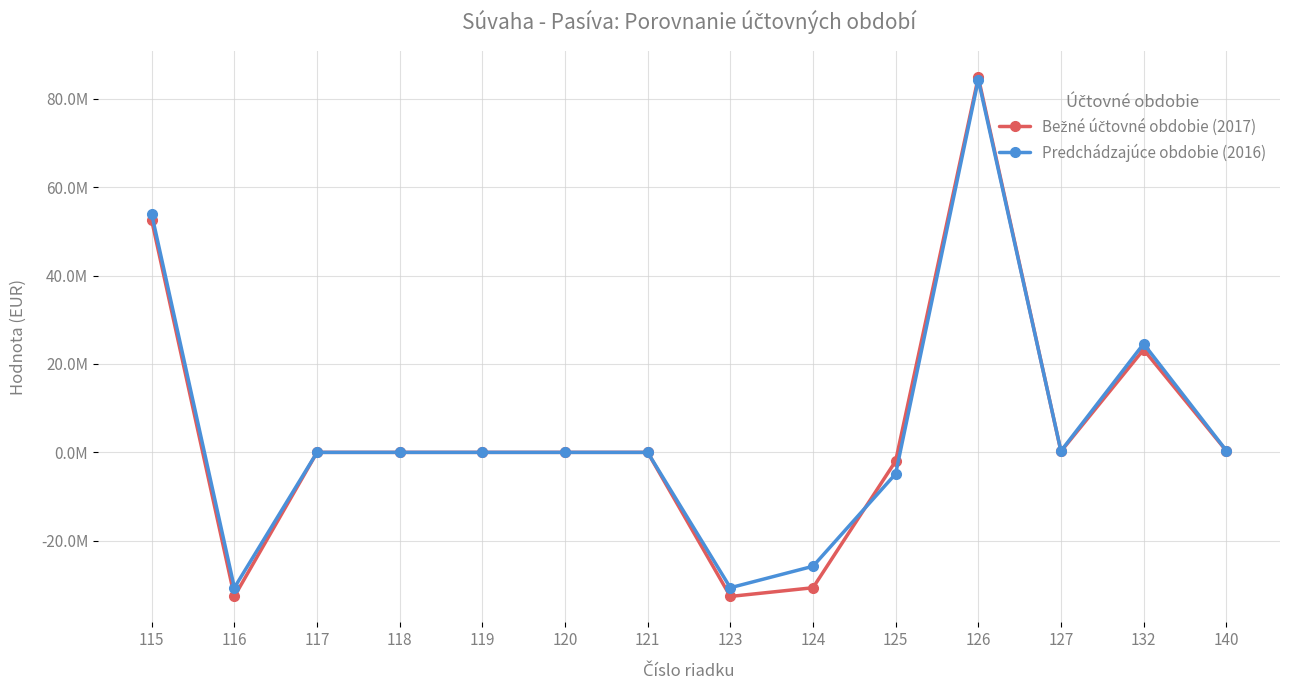

Does the chart have visible grid lines?

Yes